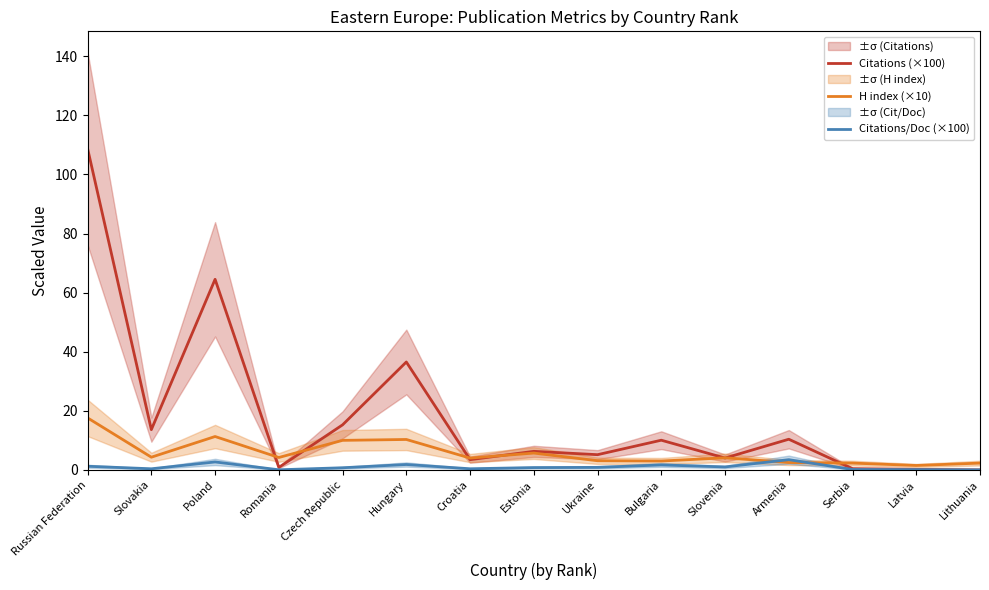

At how many categories does at least one series exceed 9?

7